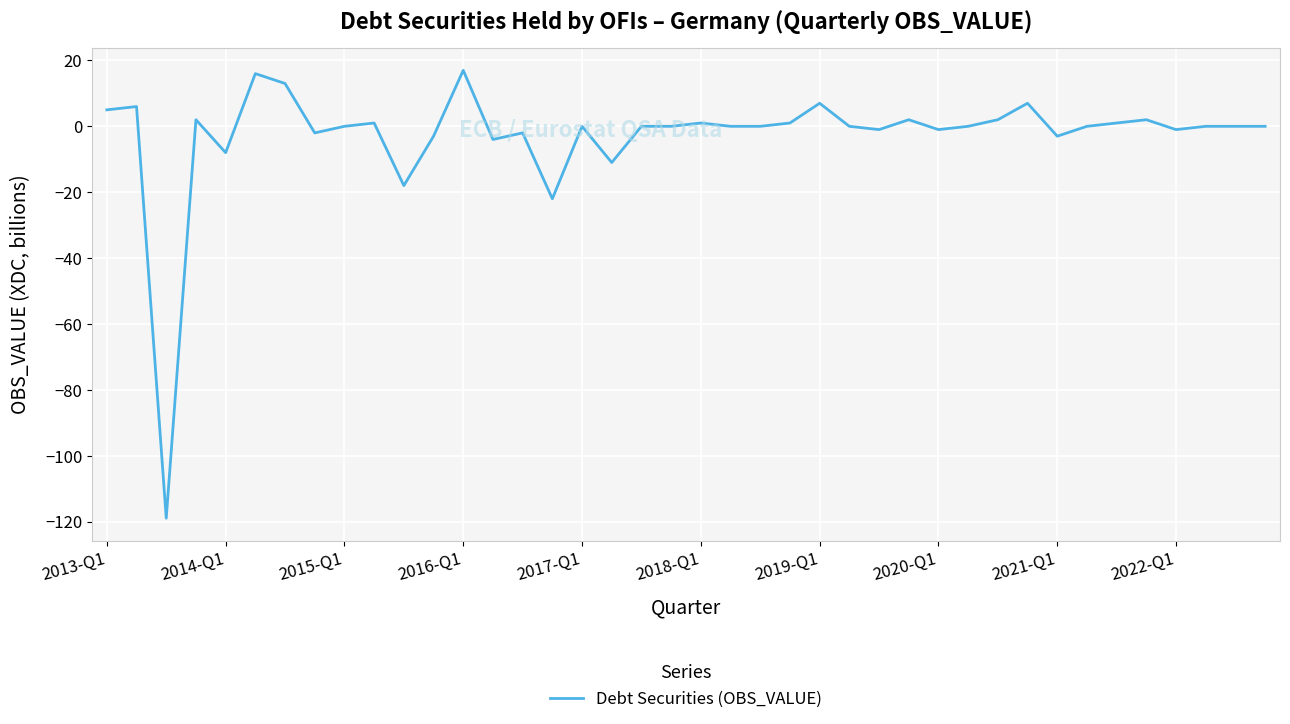

What is the difference between the maximum and minimum values?

136